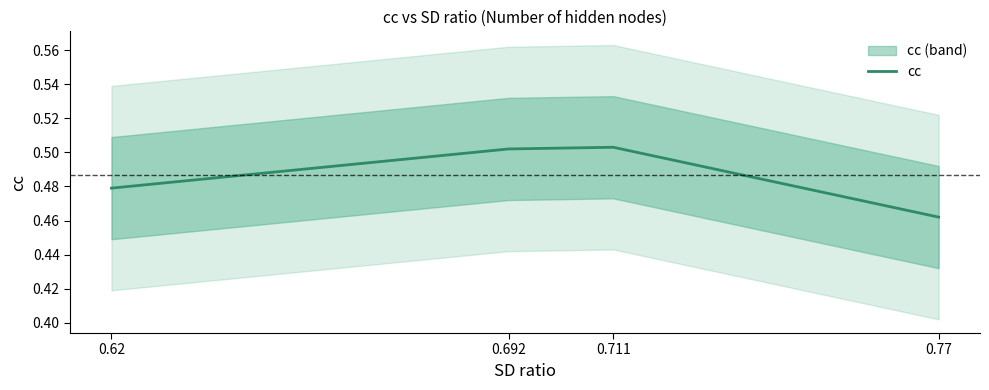

Count the number of categories in the chart.

4